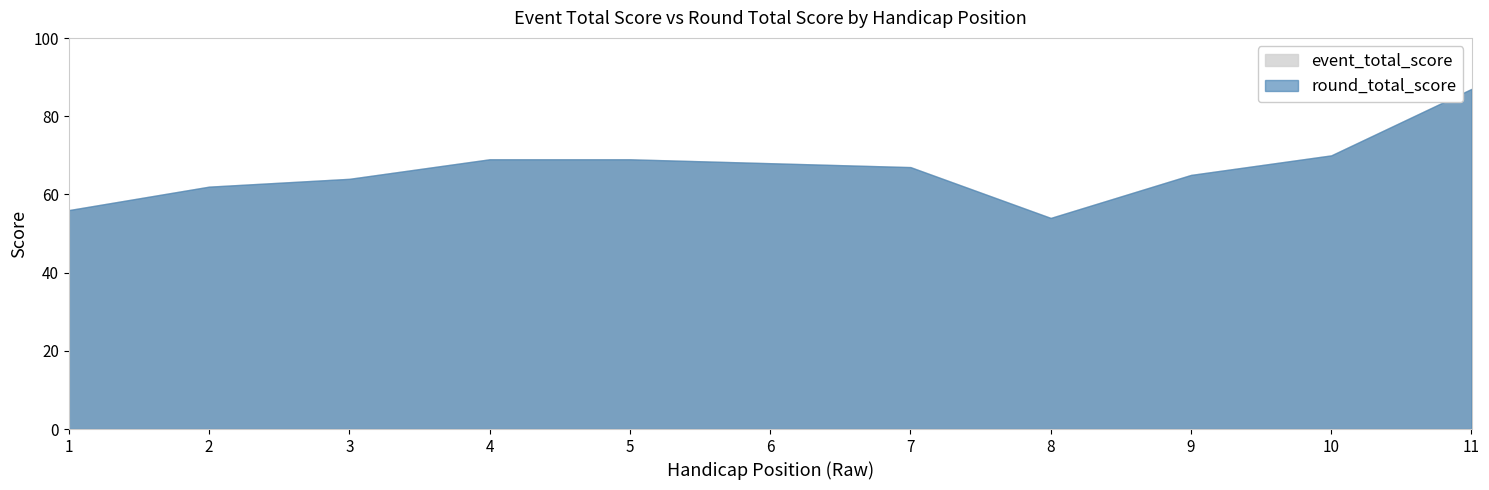

How many data points in round_total_score are less than 67?

5